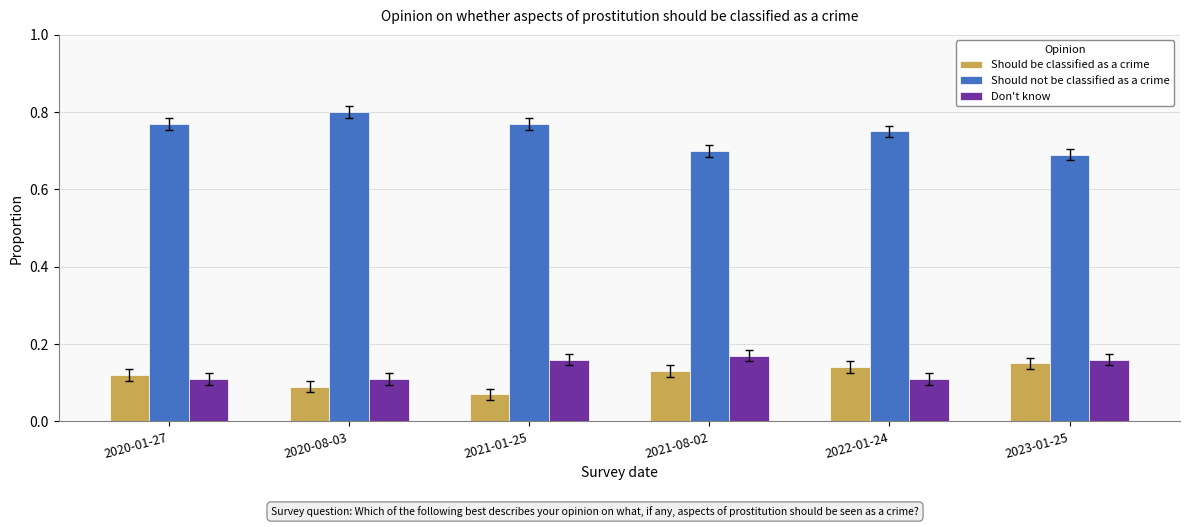

The Don't know series shows 0.2 at 2022-01-24. True or false?

False